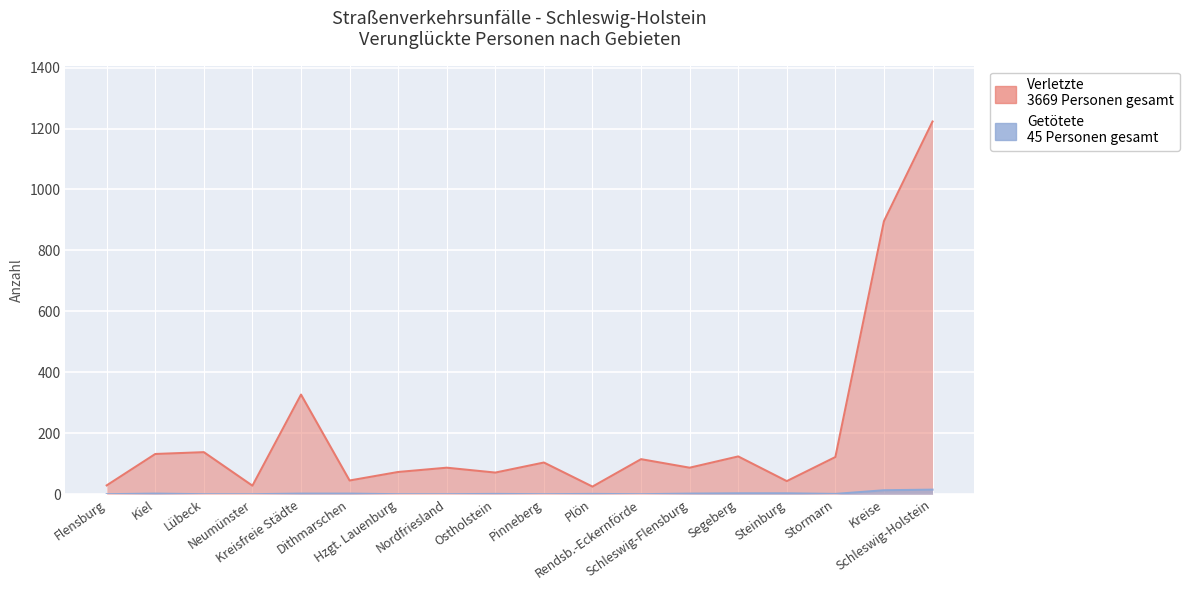

How many values in the Verletzte series exceed 104?

8